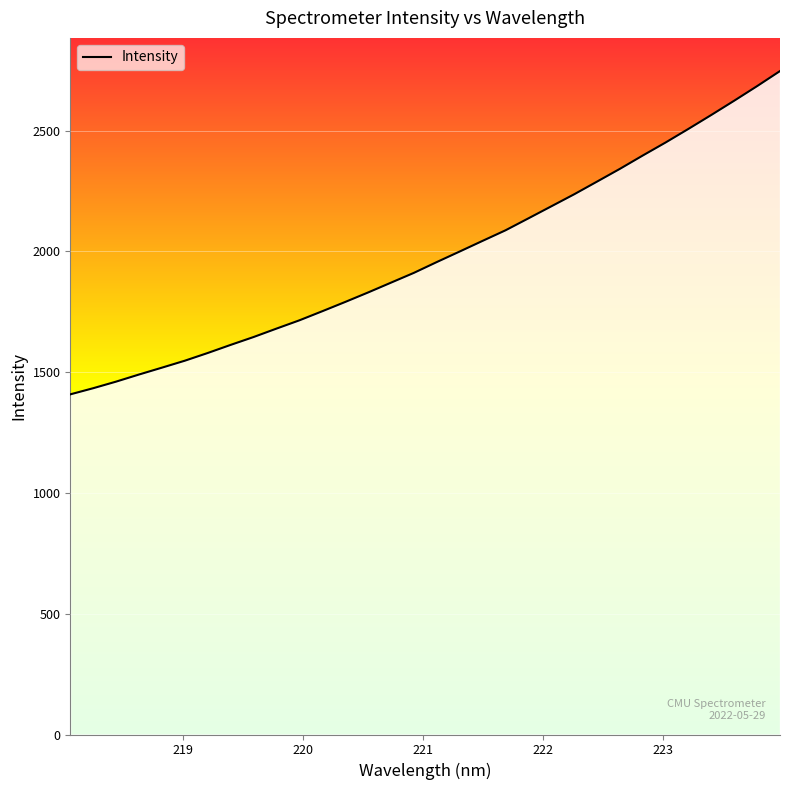

What is the smallest value displayed?

1408.1